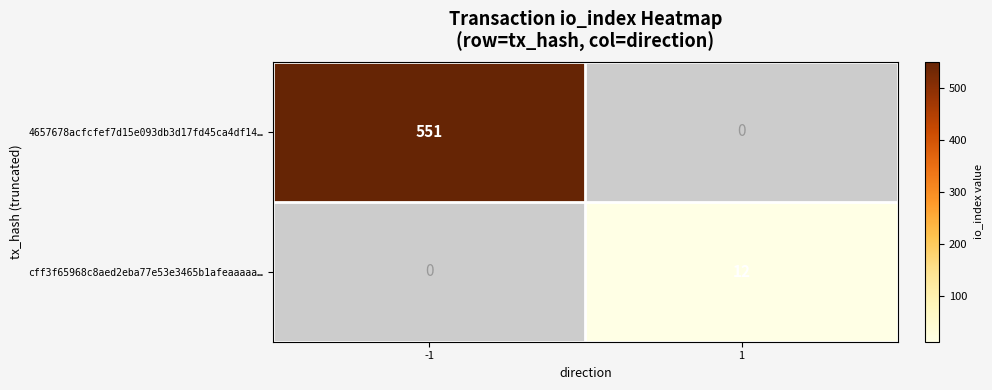

True or false: 4657678acfcfef7d15e093db3d17fd45ca4df14… has a value of 800 at -1.

False